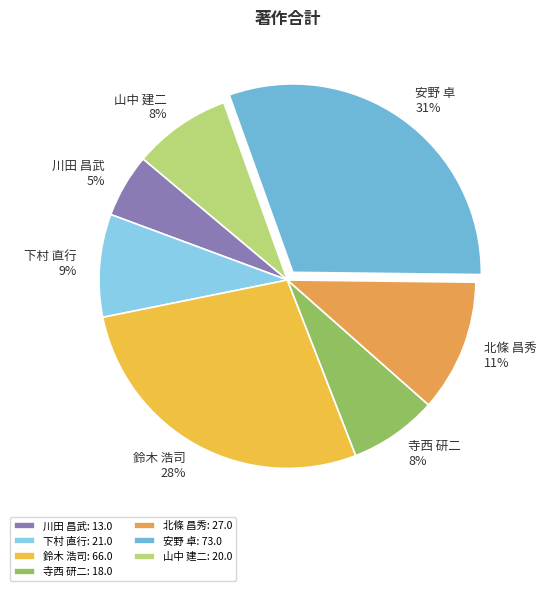

Which category has the smallest portion of the pie?

川田 昌武